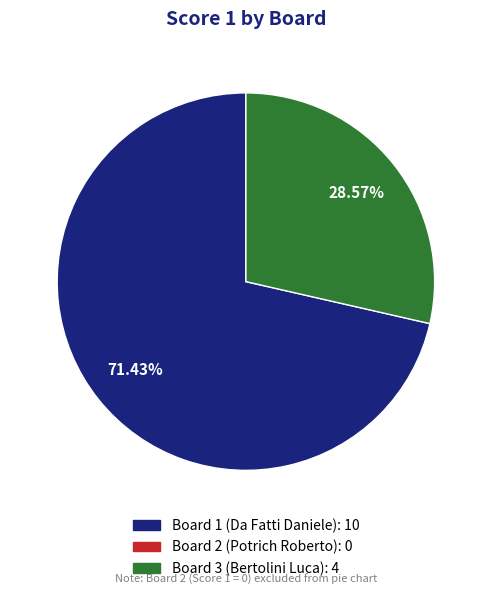

Is there any slice that represents more than half of the pie?

Yes